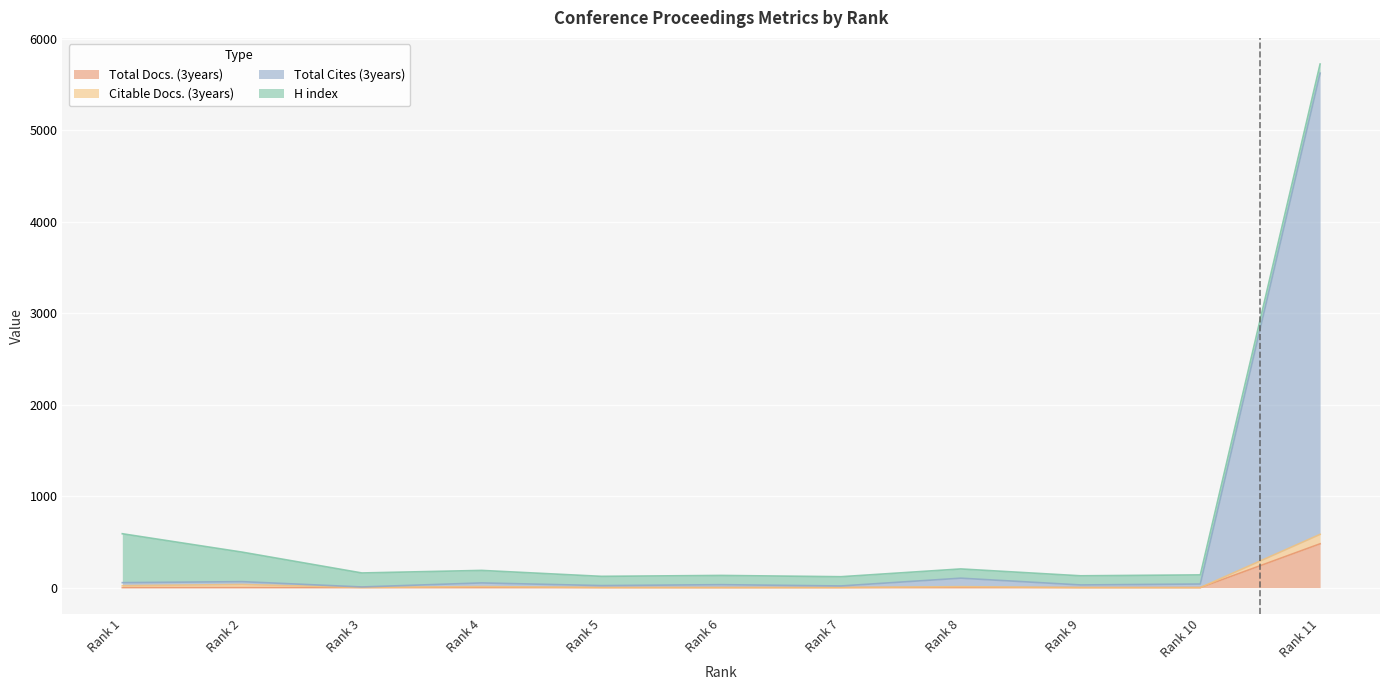

What are all the series names shown in the legend?

Total Docs. (3years), Citable Docs. (3years), Total Cites (3years), H index